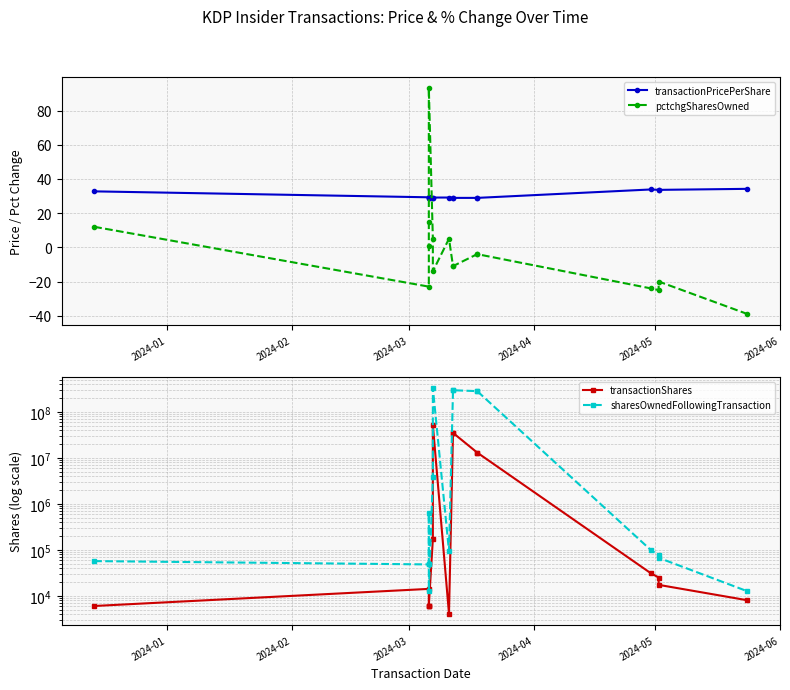

Is it true that transactionPricePerShare equals 58.7 at 13?

False